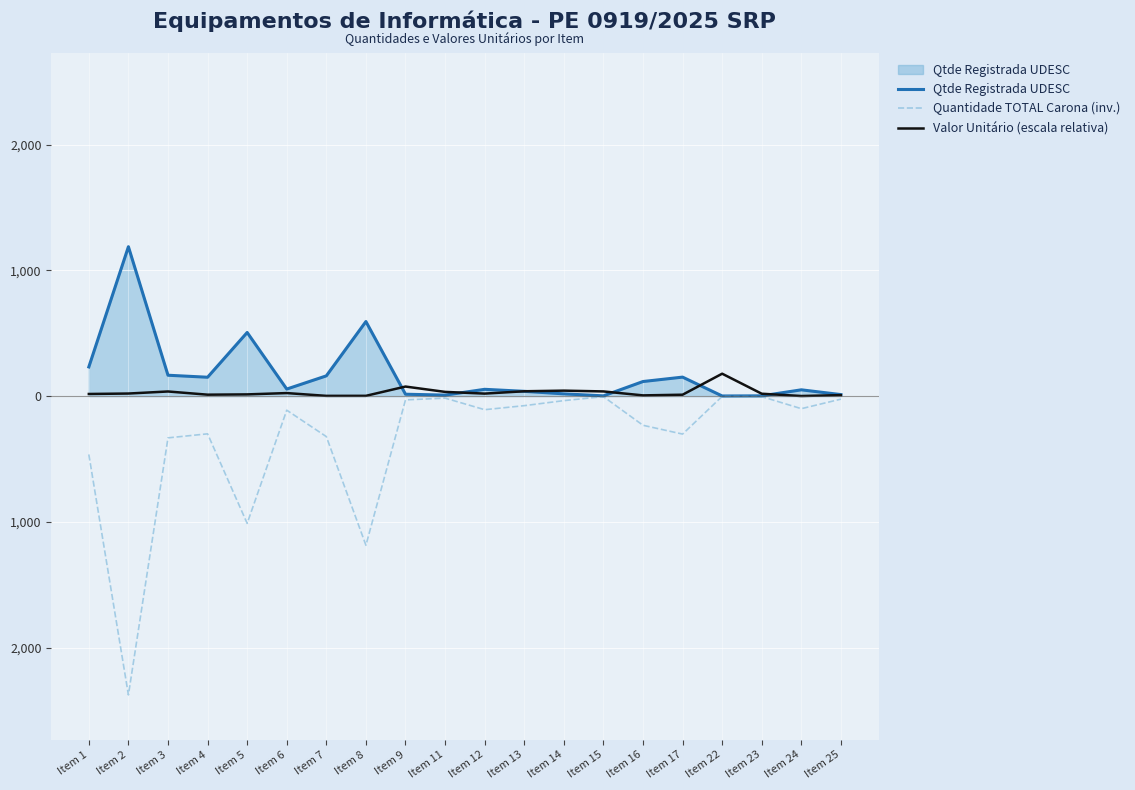

True or false: Qtde Registrada UDESC has a value of 56.0 at Item 6.

True